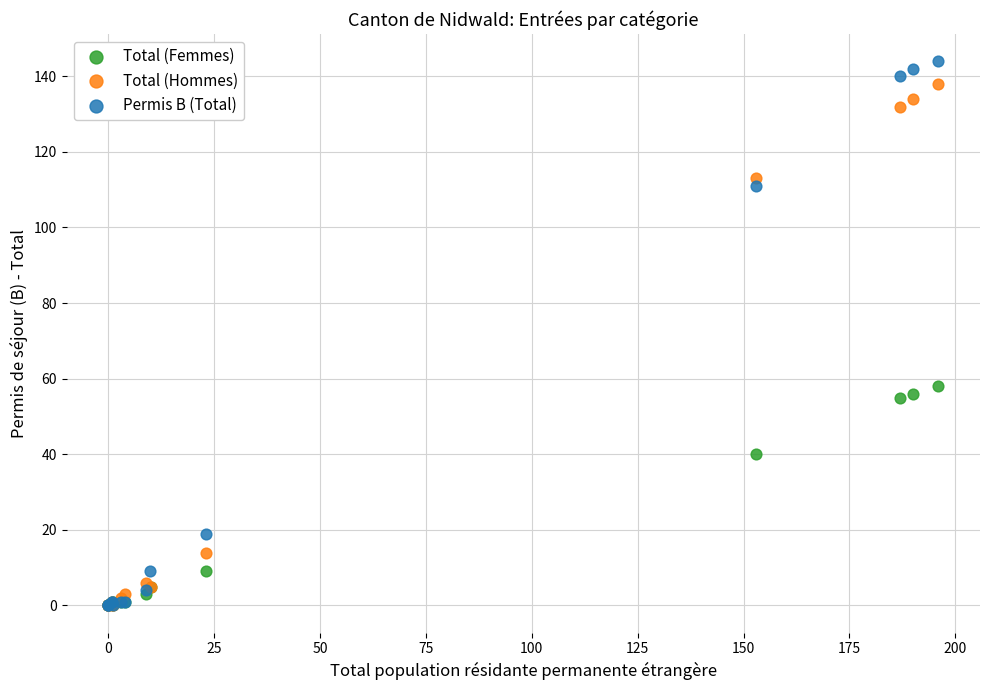

Which series has the largest Y range (max minus min)?

Permis B (Total)